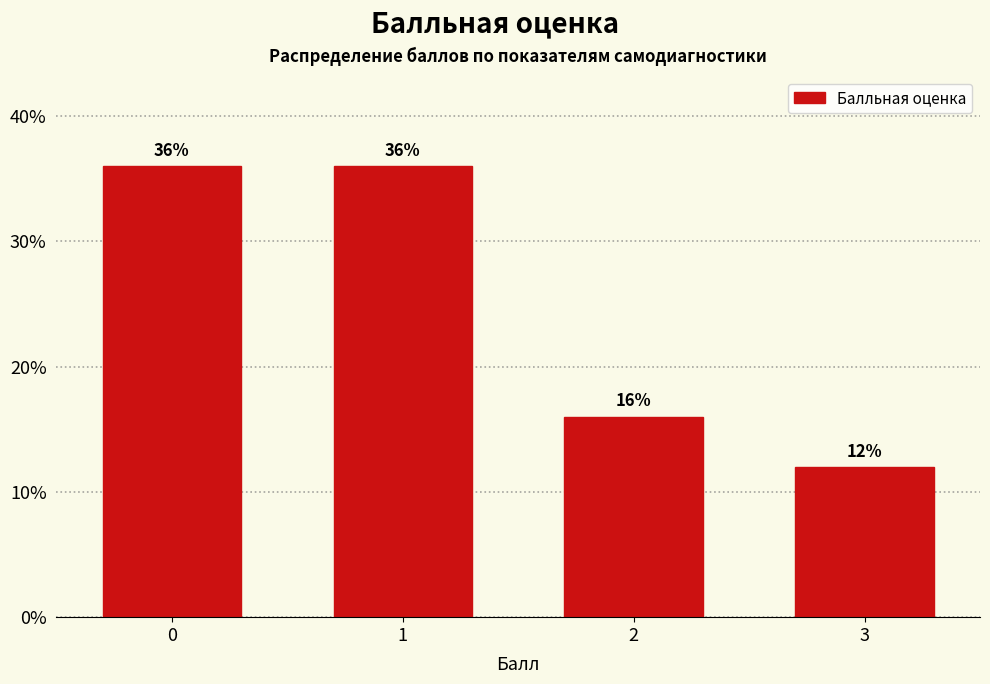

Reading right to left, list all the values displayed in this chart.

3=12	2=16	1=36	0=36